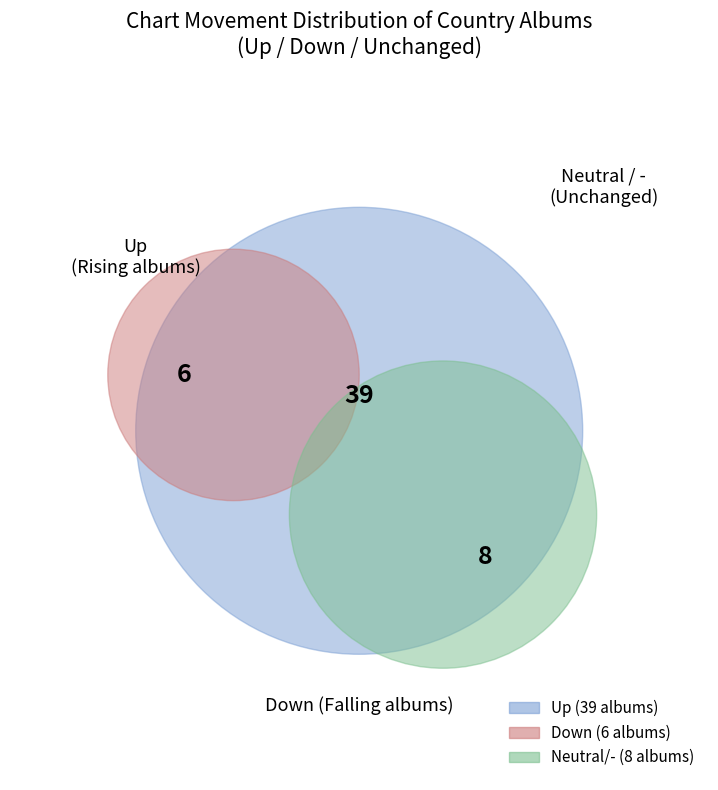

Count the number of slices in the pie.

3